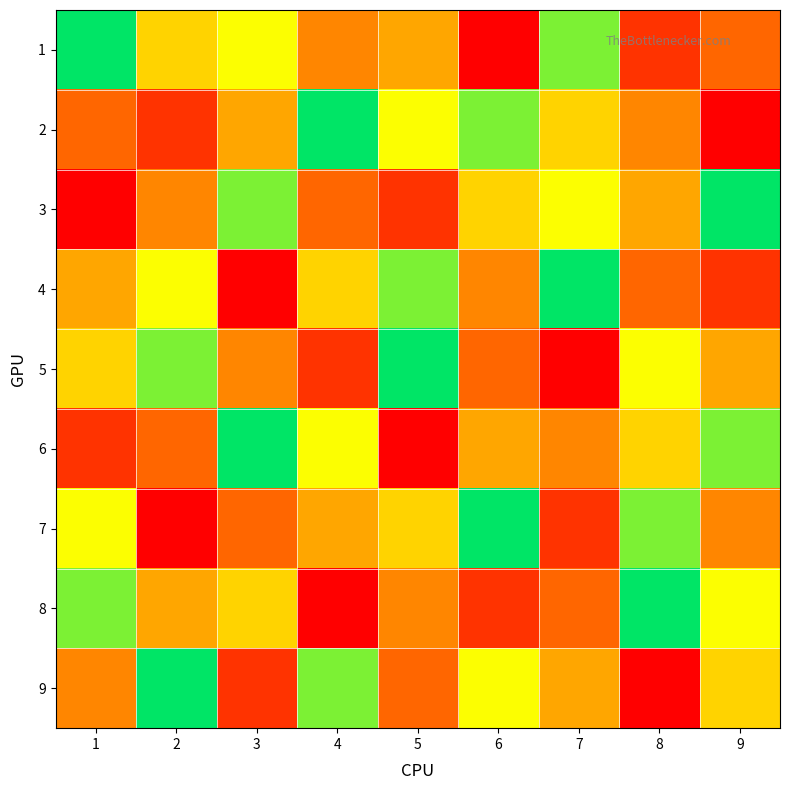

Between 1 and 8, which is larger?

1